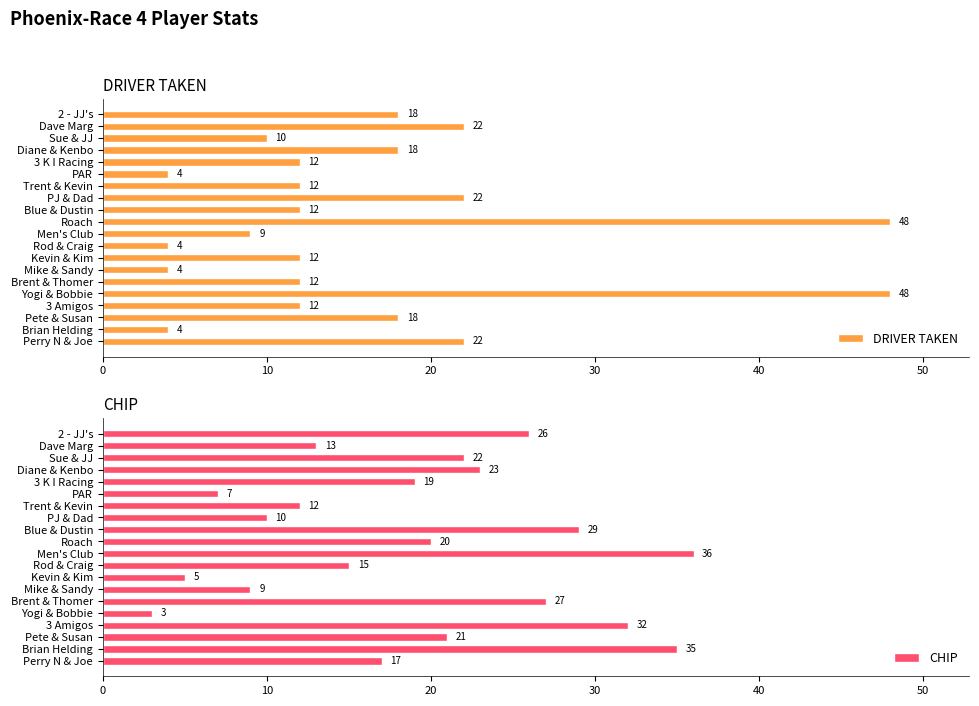

Is the value of DRIVER TAKEN at 7 greater than the value of CHIP at 8?

No